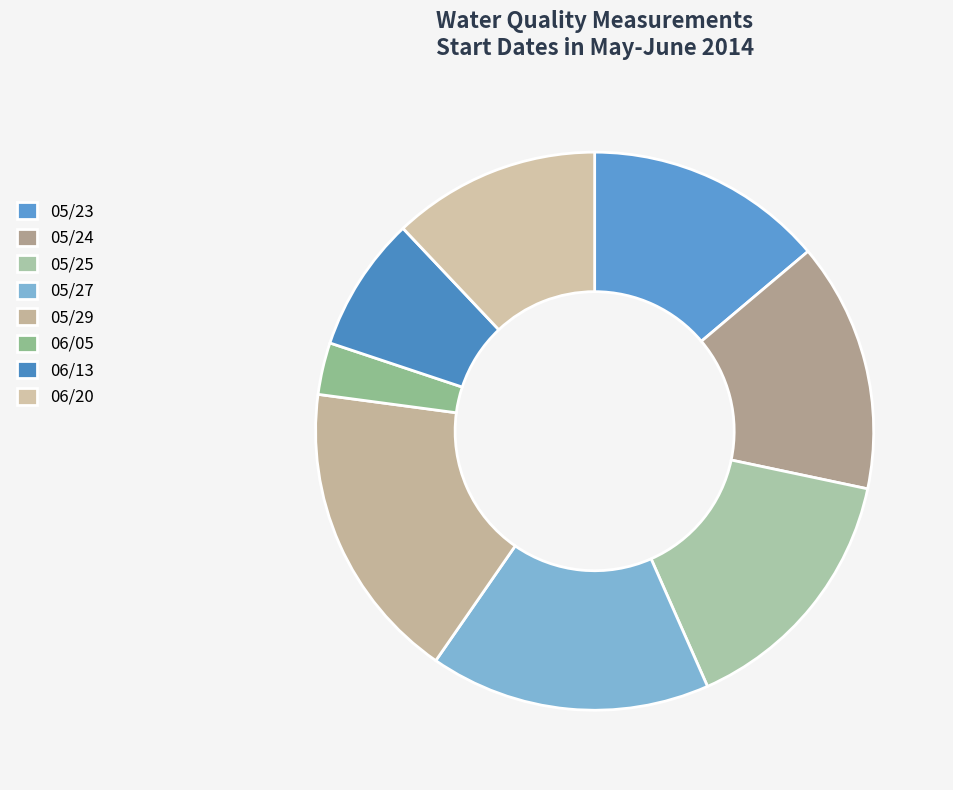

Does 05/23 account for over 50% of the chart?

No